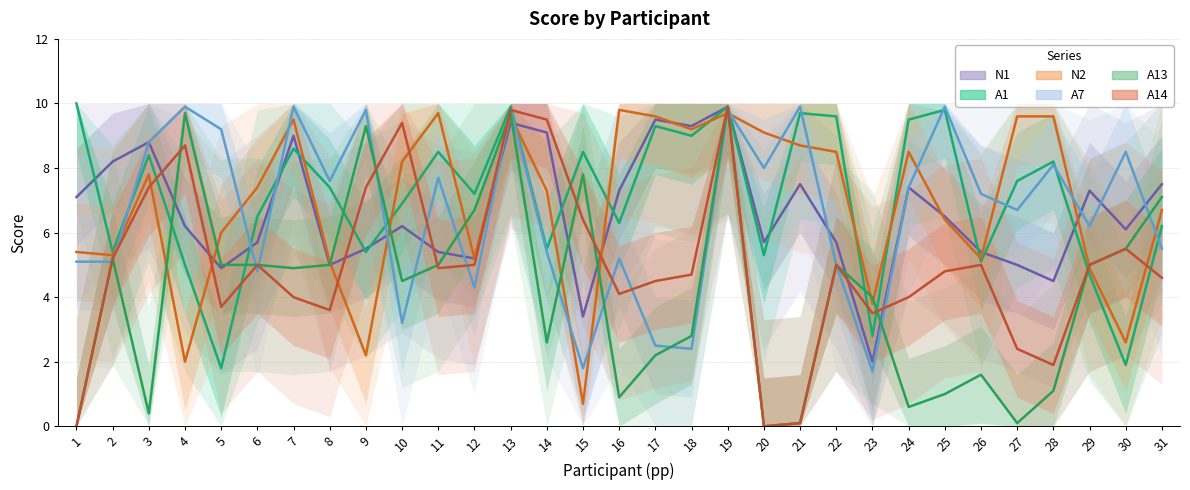

Reading right to left, list all the values displayed in this chart.

N1: 7.5	6.1	7.3	4.5	5.0	5.4	6.5	7.4	2.0	5.7	7.5	5.7	9.9	9.3	9.5	7.3	3.4	9.1	9.4	5.2	5.4	6.2	5.5	5.0	9.0	5.7	4.9	6.2	8.8	8.2	7.1
A1: 6.2	1.9	4.7	8.2	7.6	5.1	9.8	9.5	2.8	9.6	9.7	5.3	9.9	9.0	9.3	6.3	8.5	5.5	9.9	7.2	8.5	6.9	5.4	7.4	8.6	6.5	1.8	5.0	8.4	5.4	10.0
N2: 6.7	2.6	4.9	9.6	9.6	5.2	6.4	8.5	3.8	8.5	8.7	9.1	9.7	9.2	9.6	9.8	0.7	7.3	9.6	5.2	9.7	8.2	2.2	5.1	9.5	7.4	6.0	2.0	7.8	5.3	5.4
A7: 5.5	8.5	6.2	8.1	6.7	7.2	9.9	7.4	1.7	5.0	9.9	8.0	9.8	2.4	2.5	5.2	1.8	5.4	9.8	4.3	7.7	3.2	9.8	7.6	9.9	4.8	9.2	9.9	8.8	5.1	5.1
A13: 7.1	5.5	5.0	1.1	0.1	1.6	1.0	0.6	4.0	5.0	0.1	0.0	9.9	2.8	2.2	0.9	7.8	2.6	9.7	6.7	5.0	4.5	9.3	5.0	4.9	5.0	5.0	9.7	0.4	5.2	0.0
A14: 4.6	5.5	5.0	1.9	2.4	5.0	4.8	4.0	3.5	5.0	0.1	0.0	9.9	4.7	4.5	4.1	6.4	9.5	9.8	5.0	4.9	9.4	7.4	3.6	4.0	5.0	3.7	8.7	7.4	5.2	0.0